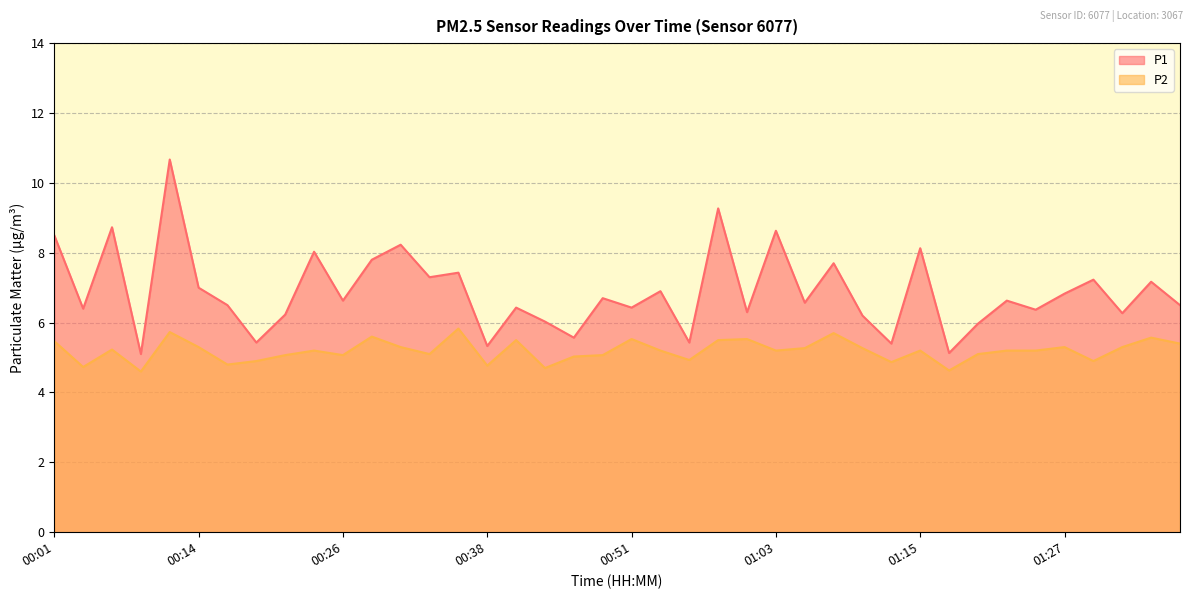

The value of P2 at 01:15 is 5.2. True or false?

True